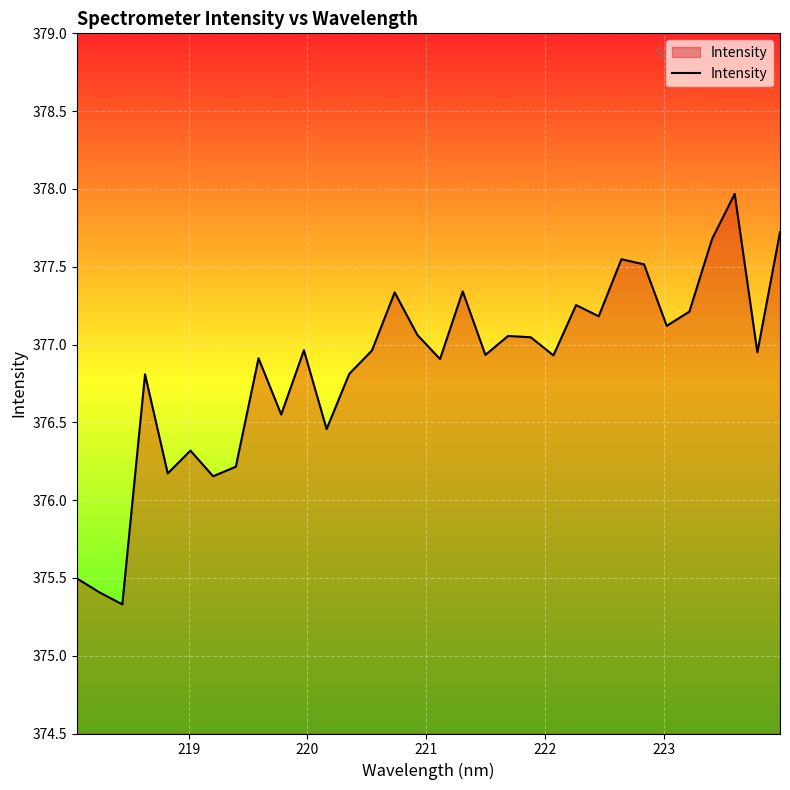

What is the greatest value displayed?

378.0